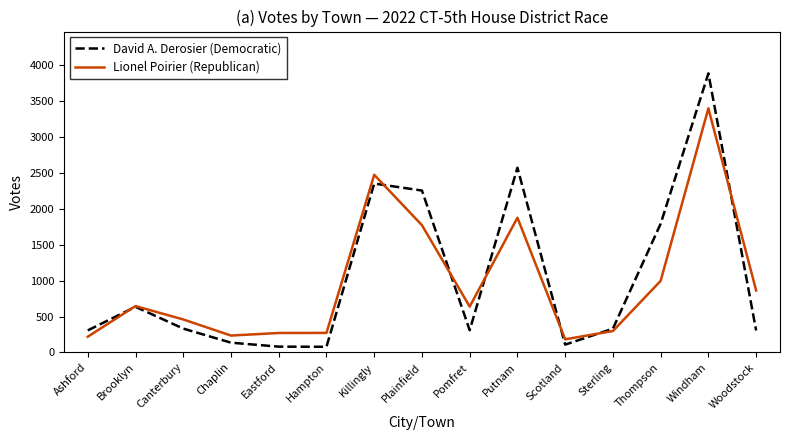

Is it true that David A. Derosier (Democratic) equals 331 at Sterling?

True